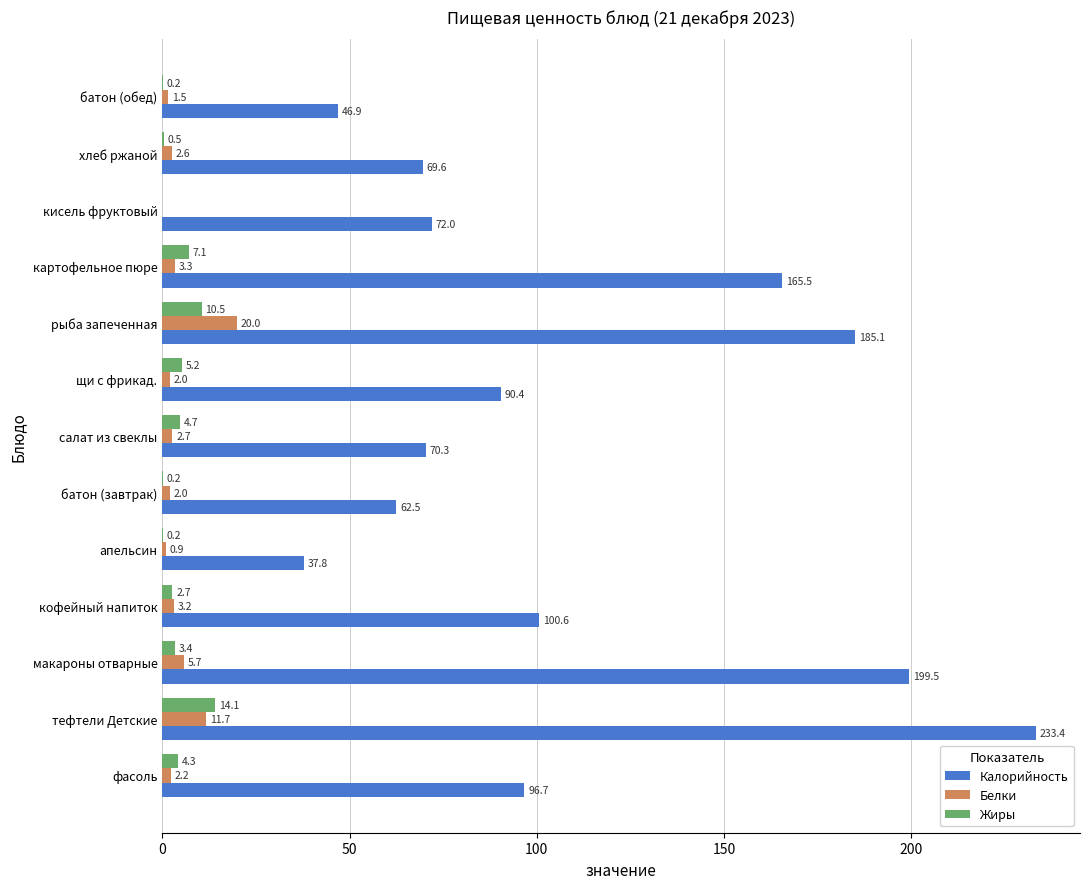

Where is Белки nearest to the value 9?

тефтели Детские